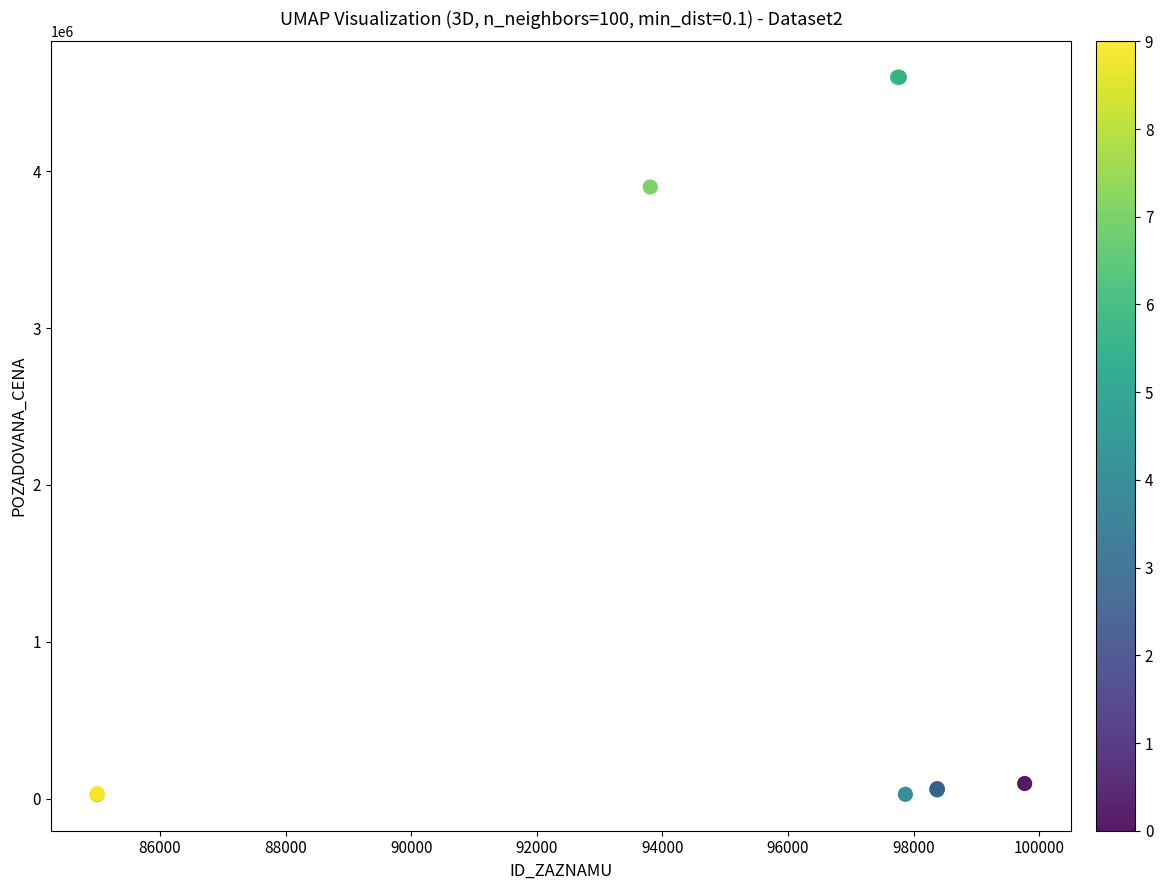

What Y value in the scatter plot is closest to 2312100?

3900000